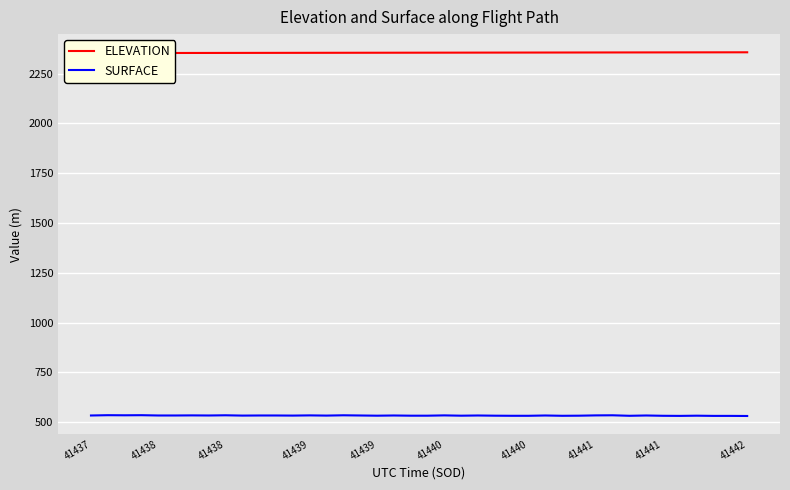

What are all the series names shown in the legend?

ELEVATION, SURFACE